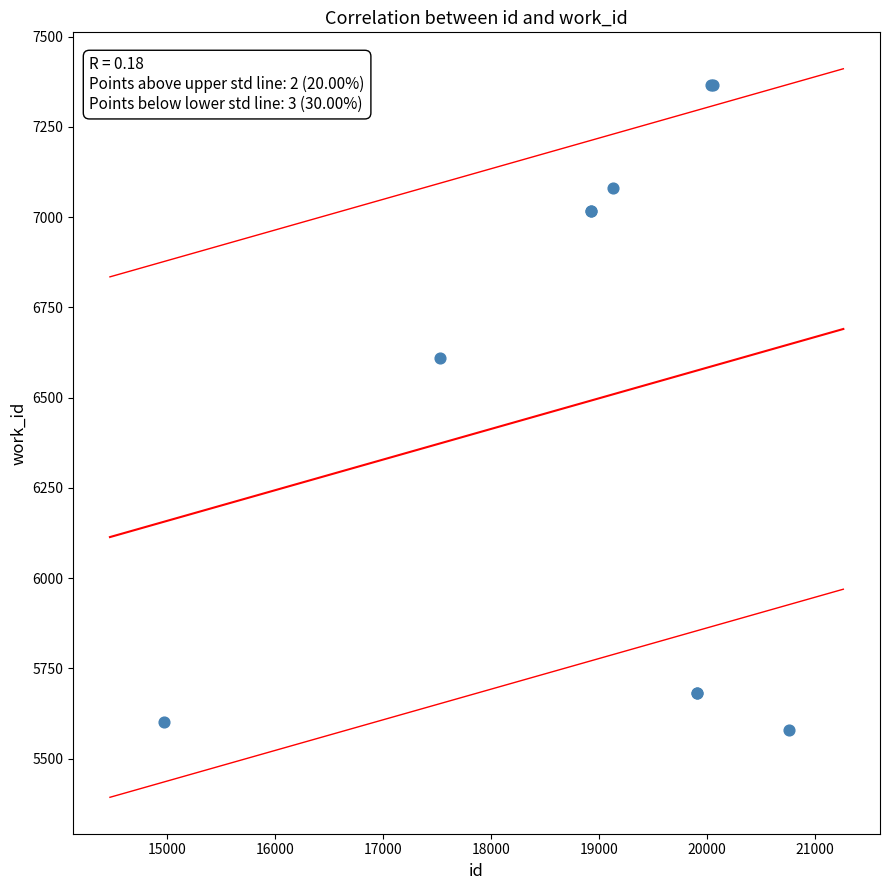

What Y value in the scatter plot is closest to 6472?

6611